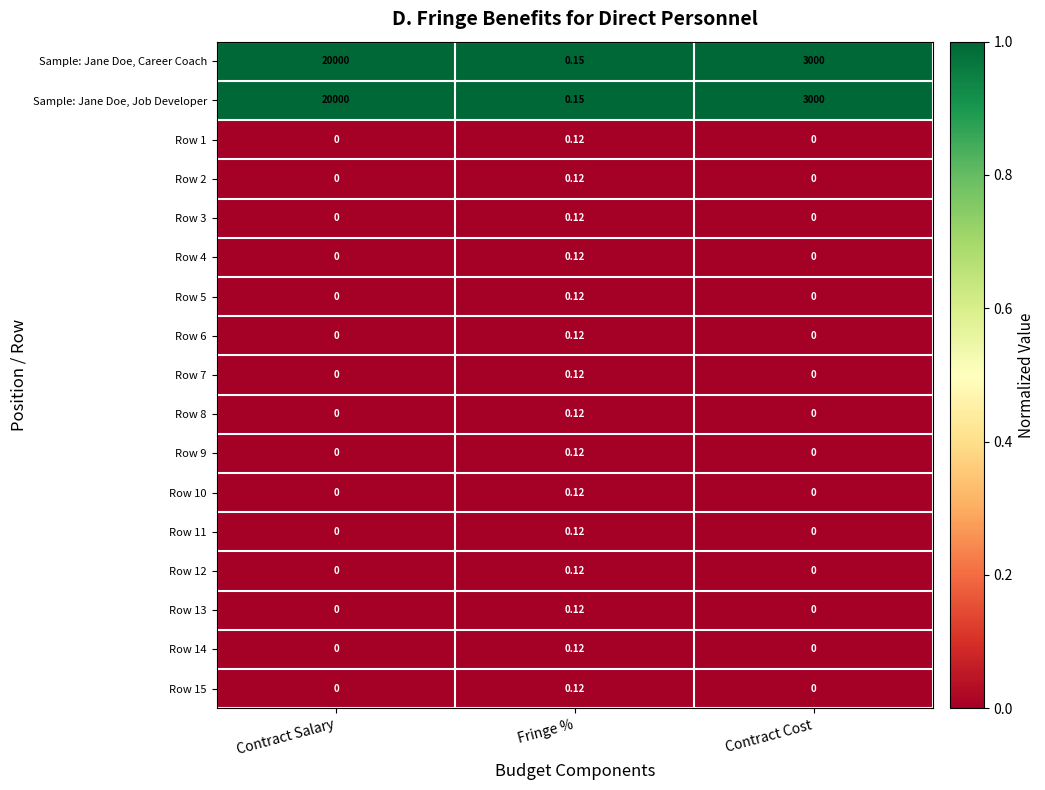

At which category is the sum across all series the highest?

Contract Salary